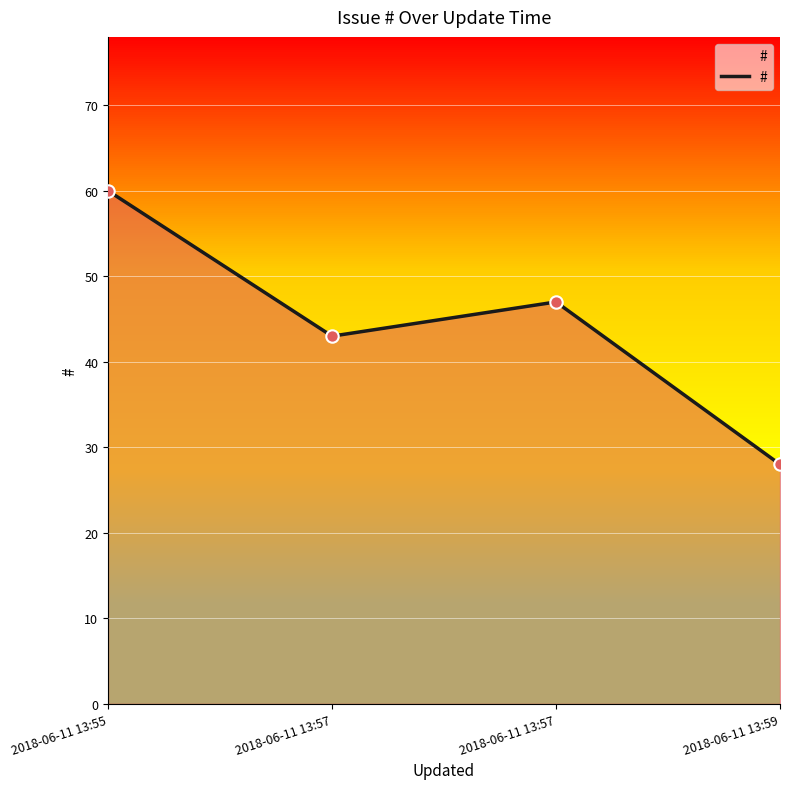

How many series are shown in this chart?

1